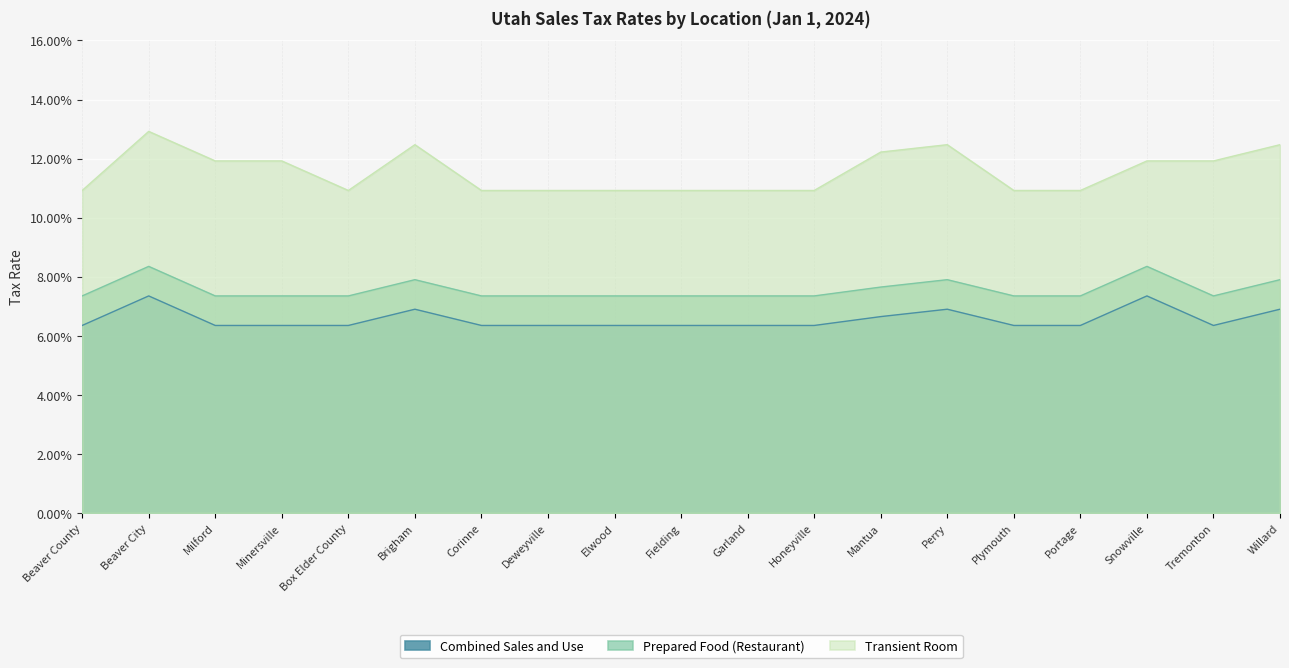

What is the difference between the highest and lowest values at Milford?

0.1